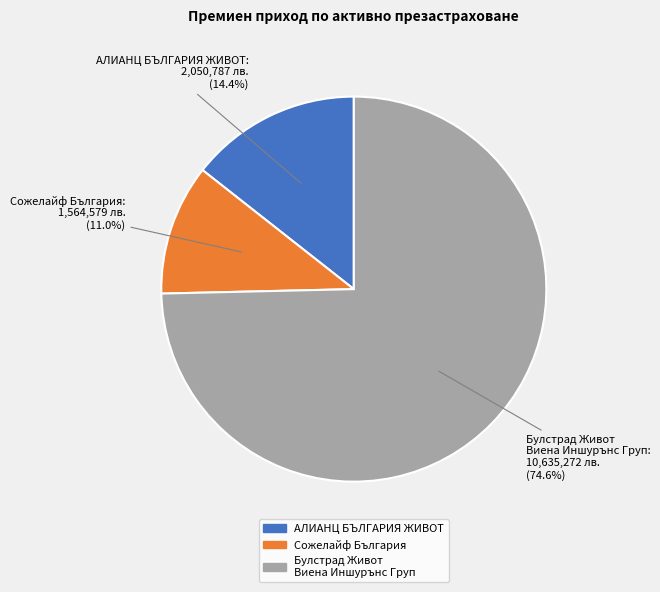

Count the number of slices in the pie.

3